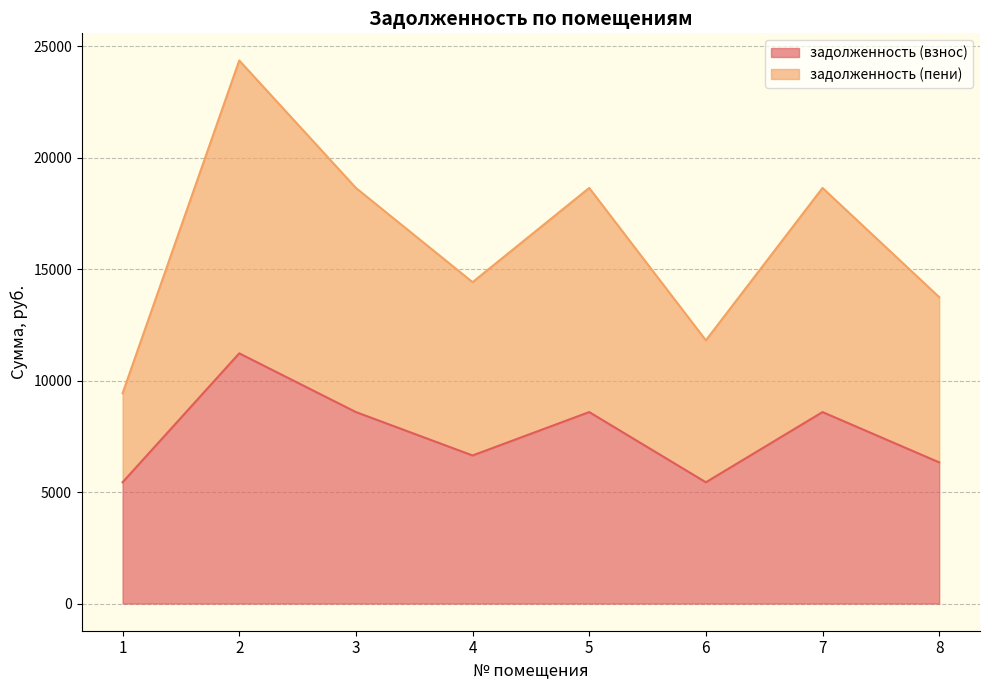

At which category is the sum across all series the highest?

2